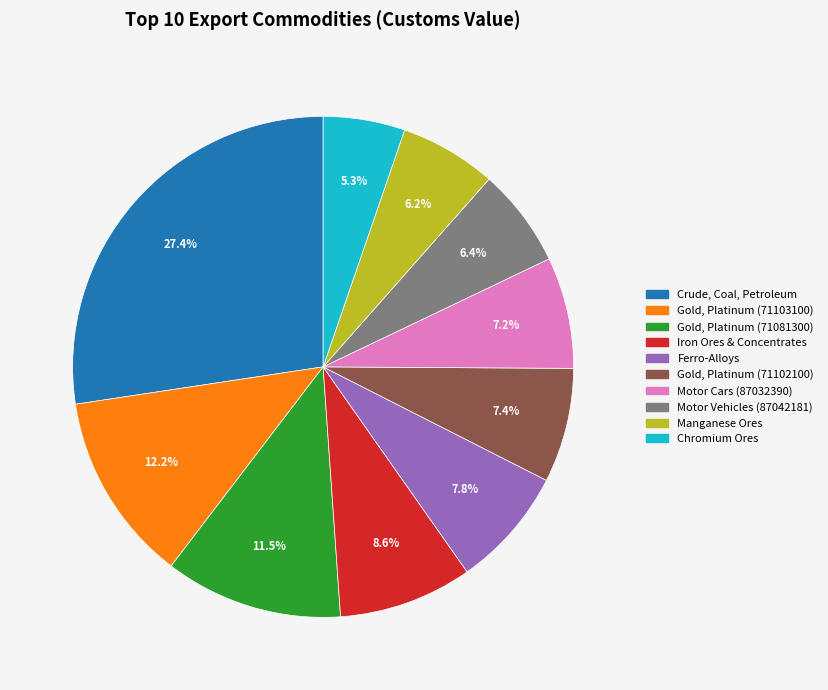

How many segments does this pie chart have?

10